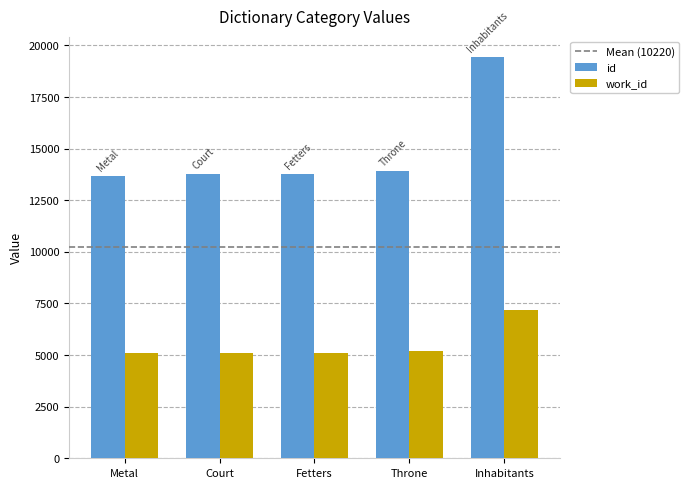

What is the label of the 4th bar from the left?

Throne